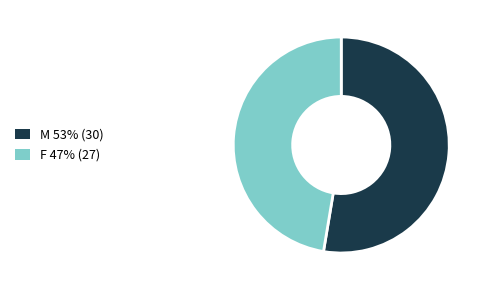

Does F account for over 50% of the chart?

No